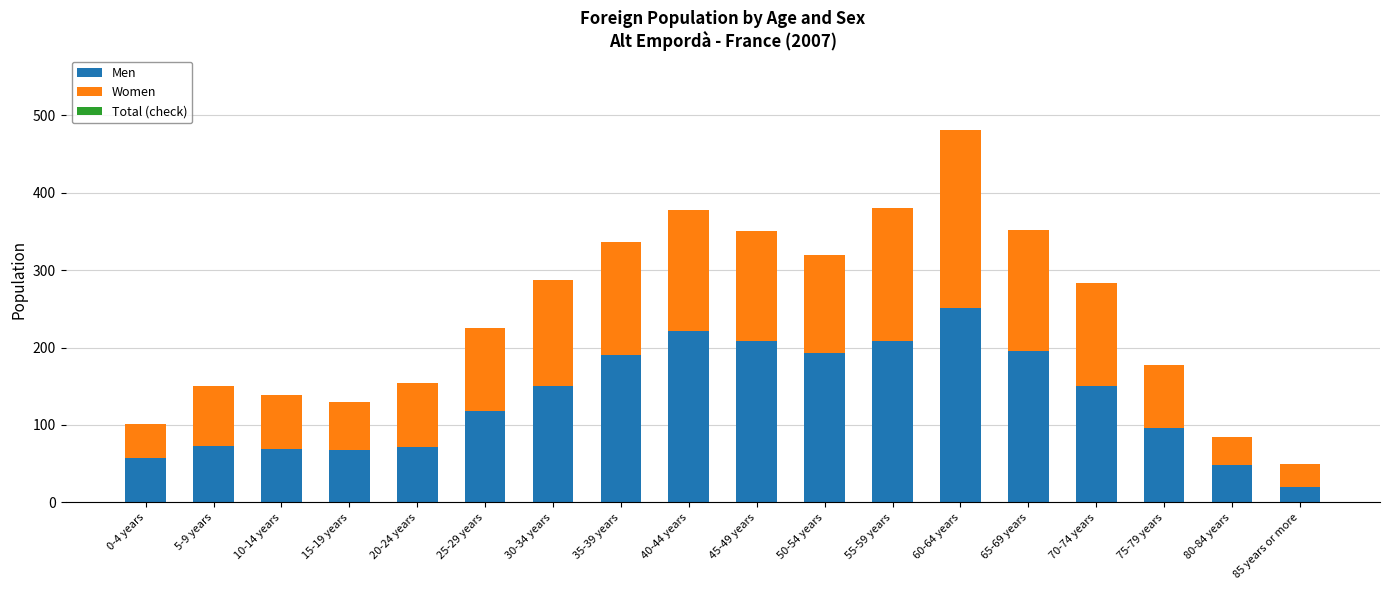

Which category has the highest value in the Men series?

60-64 years